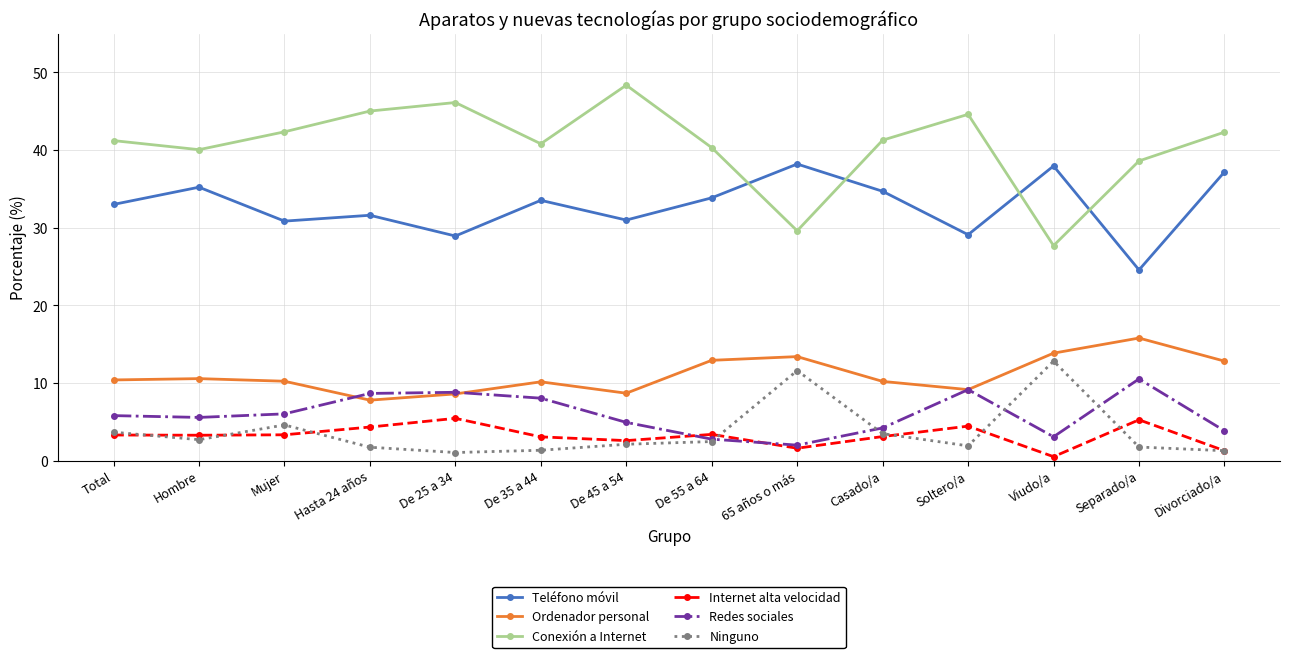

How many categories are shown in the chart?

14